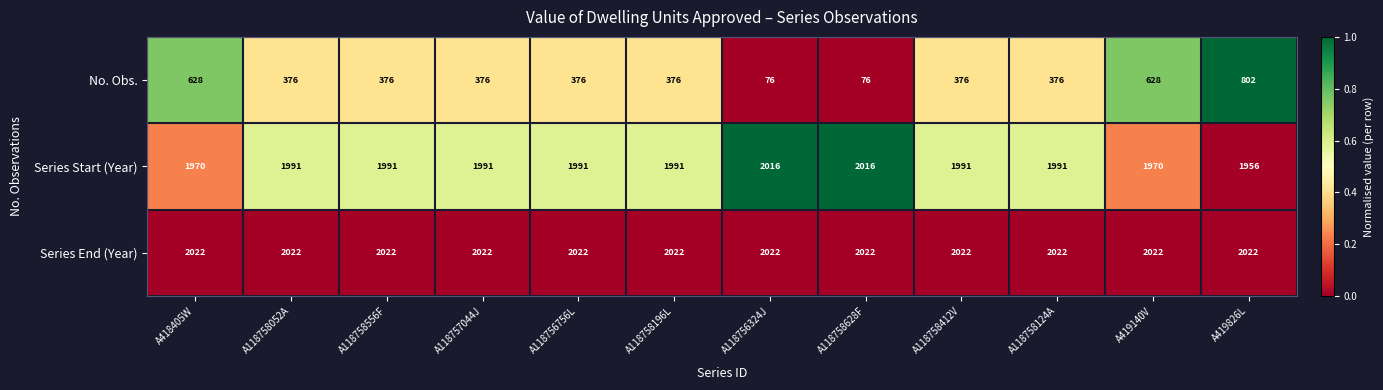

At how many categories does at least one series exceed 736?

12